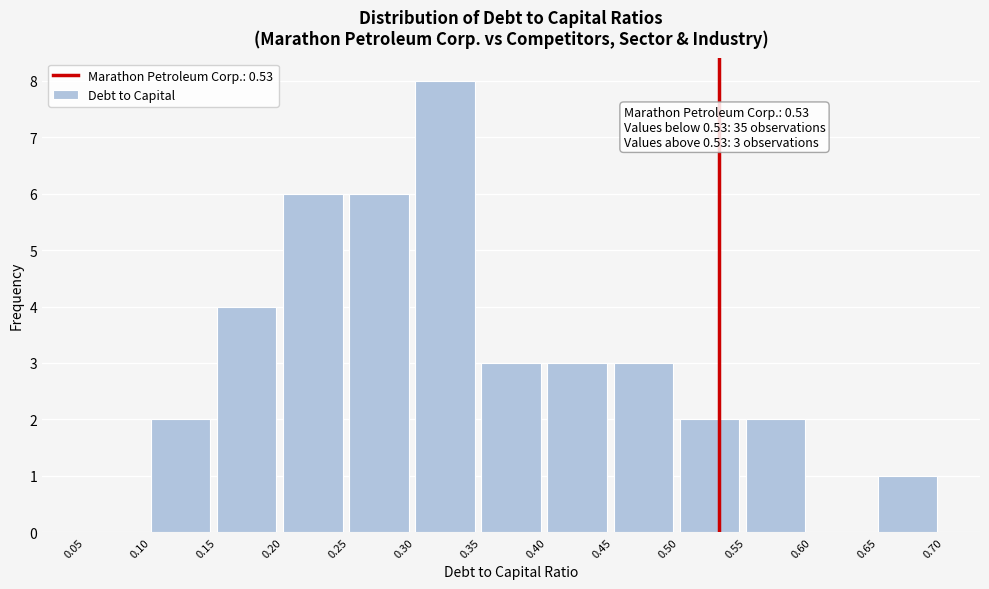

Over which range of the x-axis is the bar tallest?

0.30 to 0.35